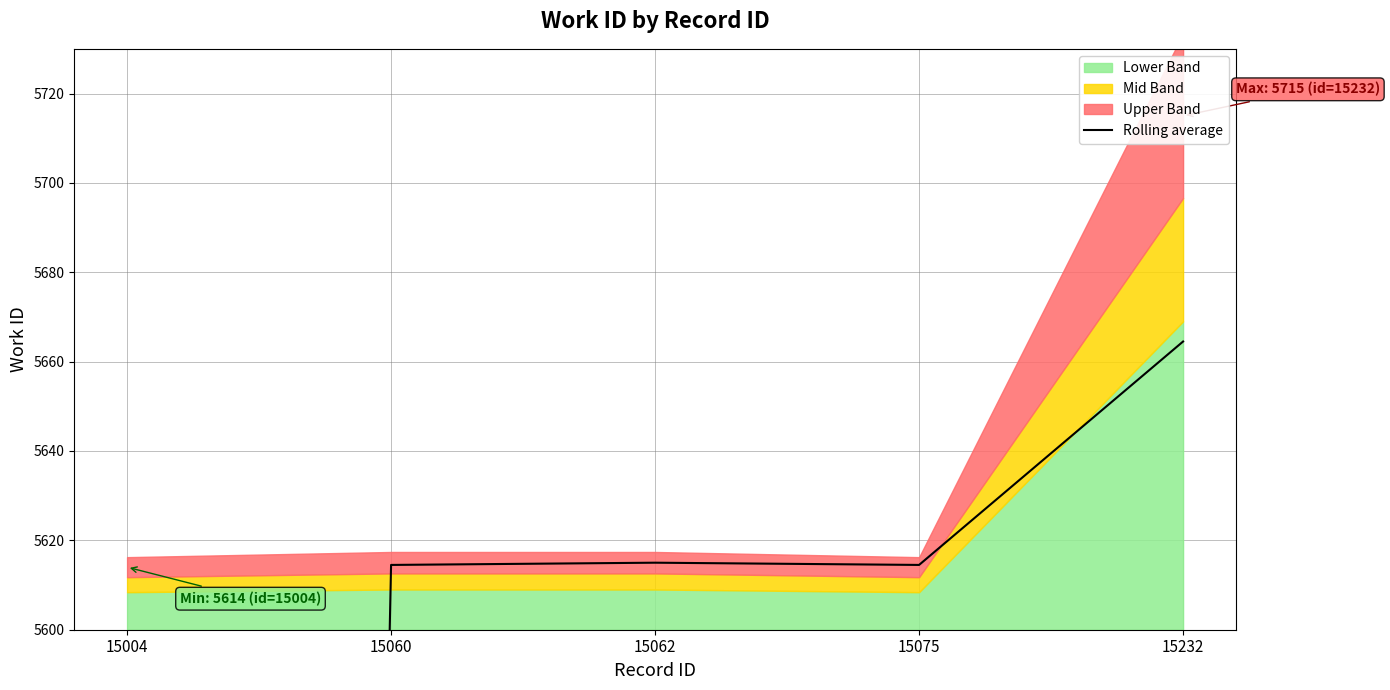

What is the change in value from 15062 to 15075?

-0.5